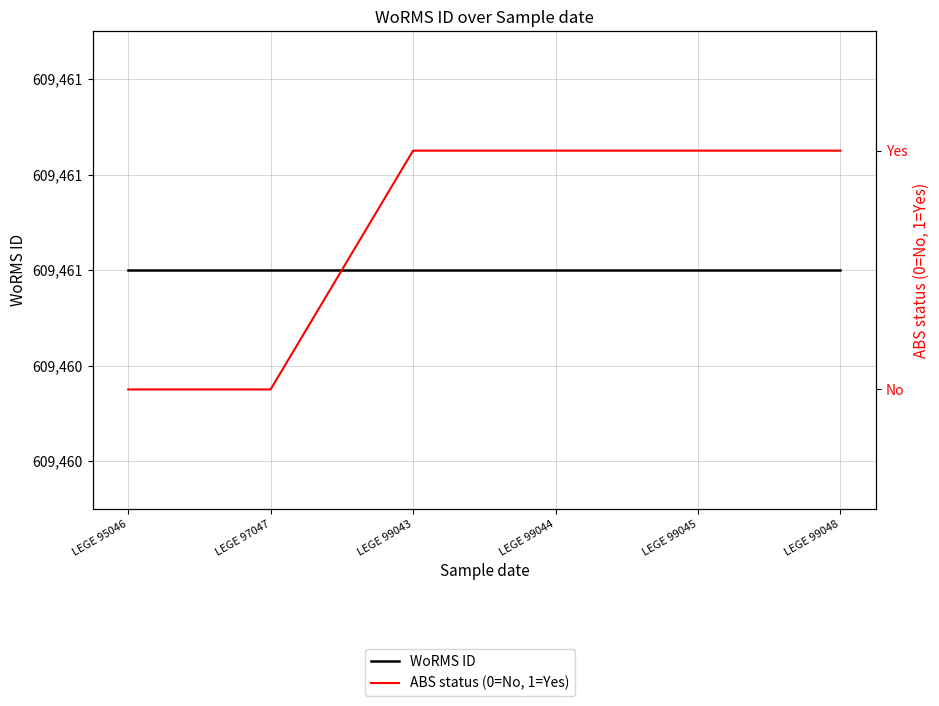

At which category does the chart reach its minimum across all series?

LEGE 95046